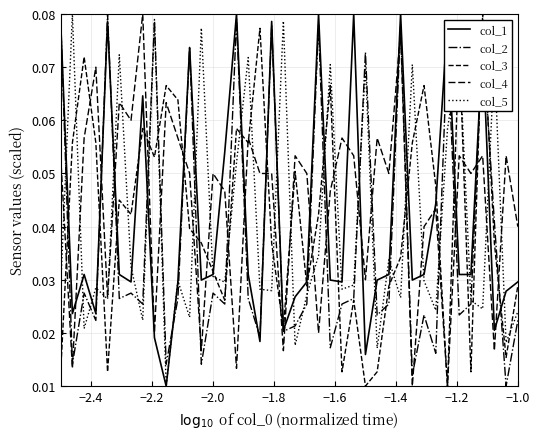

Which series ends up on top after the final intersection of col_2 and col_3?

col_3